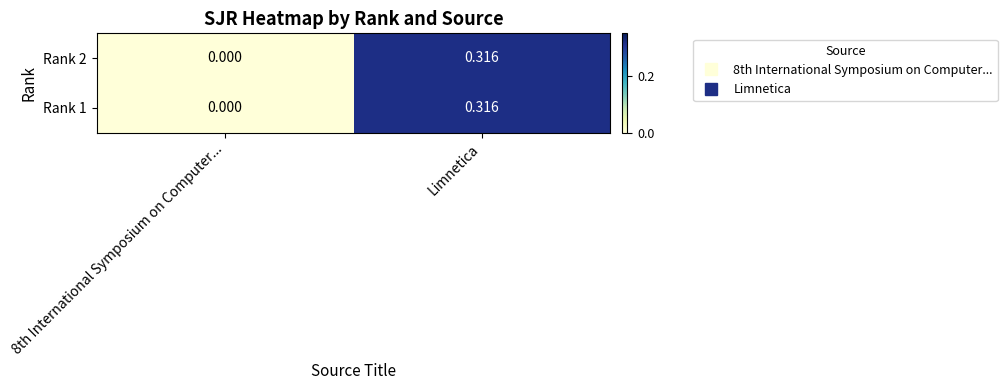

At which category is the sum across all series the highest?

Limnetica